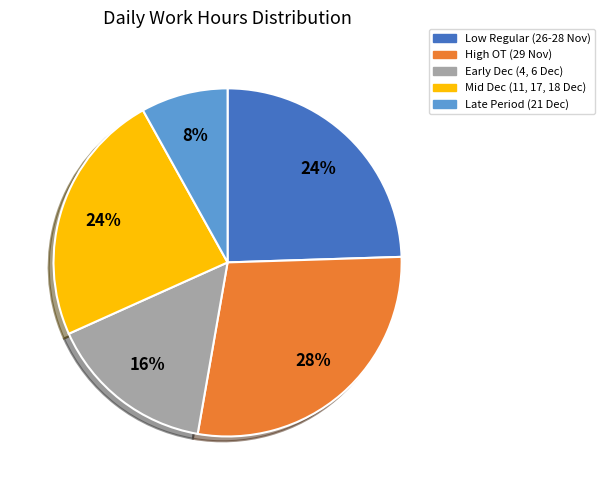

To the nearest percent, what percentage of the pie is Late Period (21 Dec)?

8%